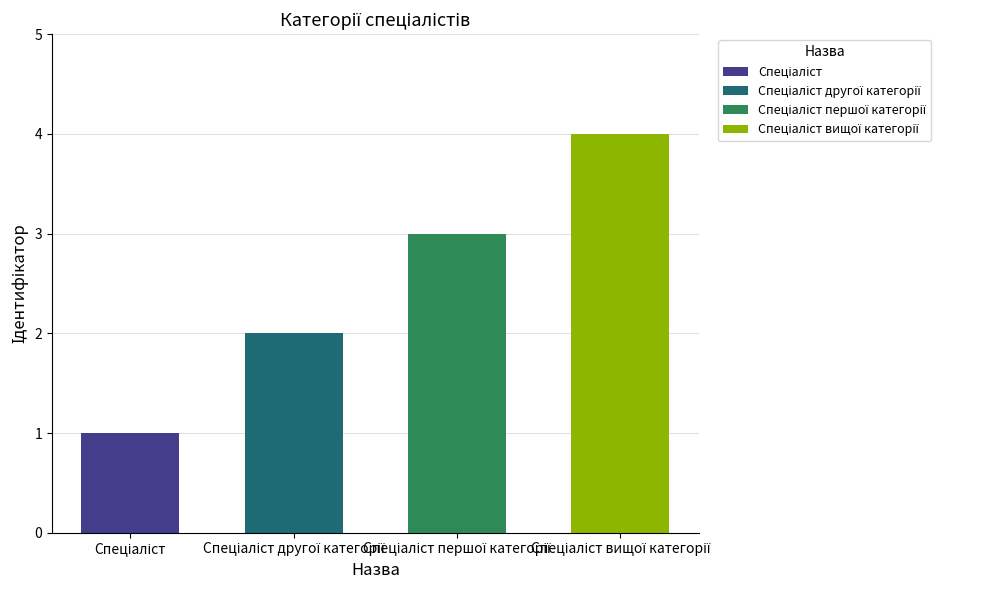

Where does the data first go above 3?

Спеціаліст вищої категорії